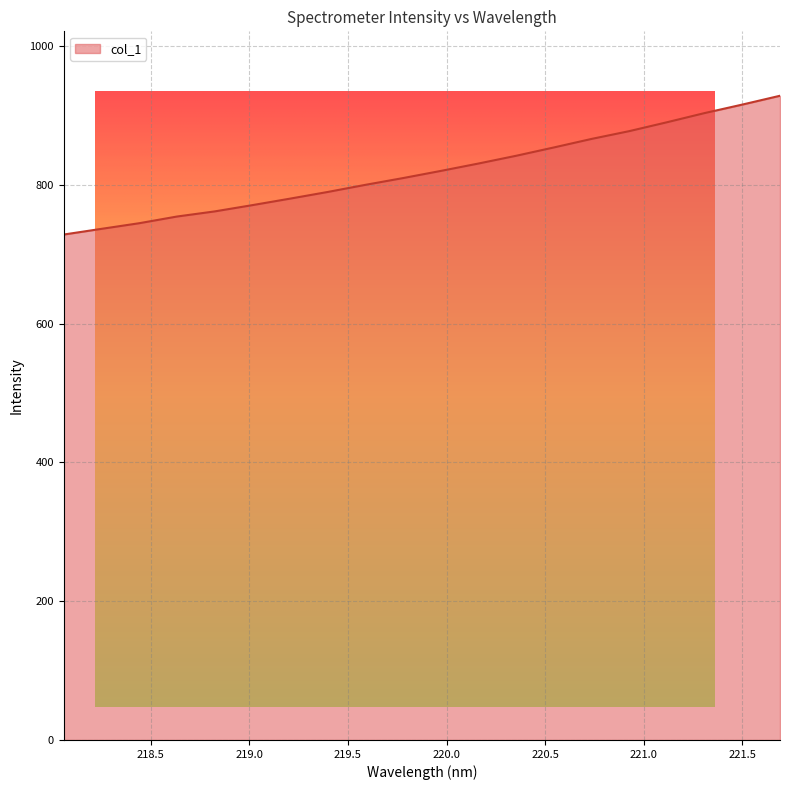

What is the average value?

820.3